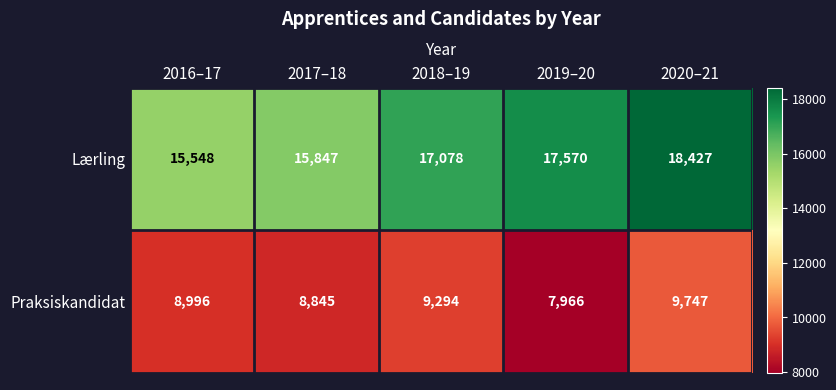

Rank the categories by Praksiskandidat value from highest to lowest.

2020–21, 2018–19, 2016–17, 2017–18, 2019–20